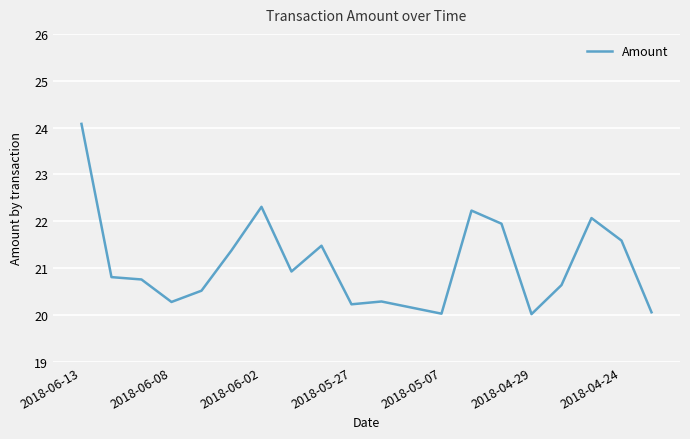

What is the smallest value displayed?

20.0